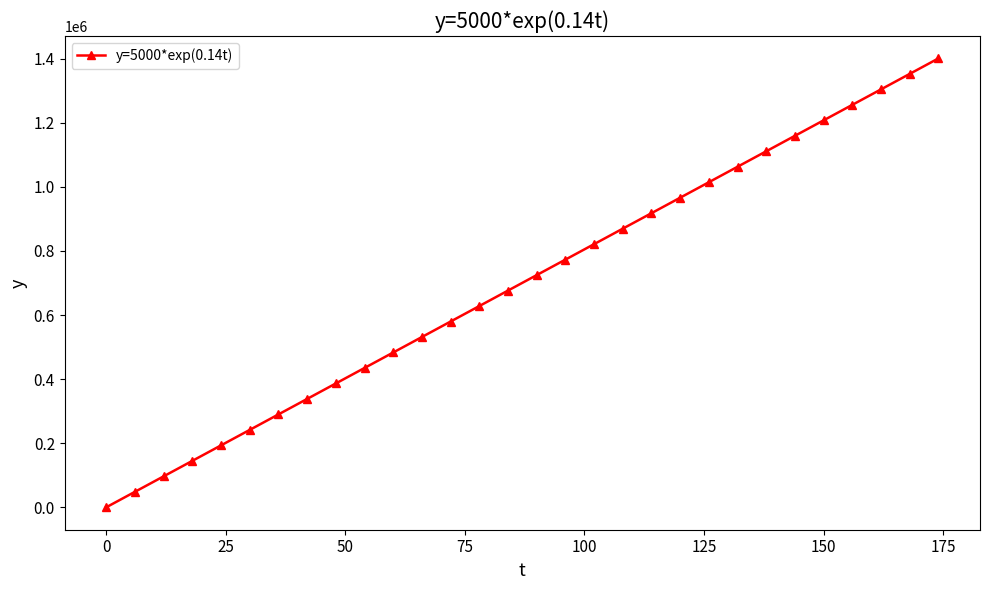

True or false: the data has more than 1 interior local peaks.

False